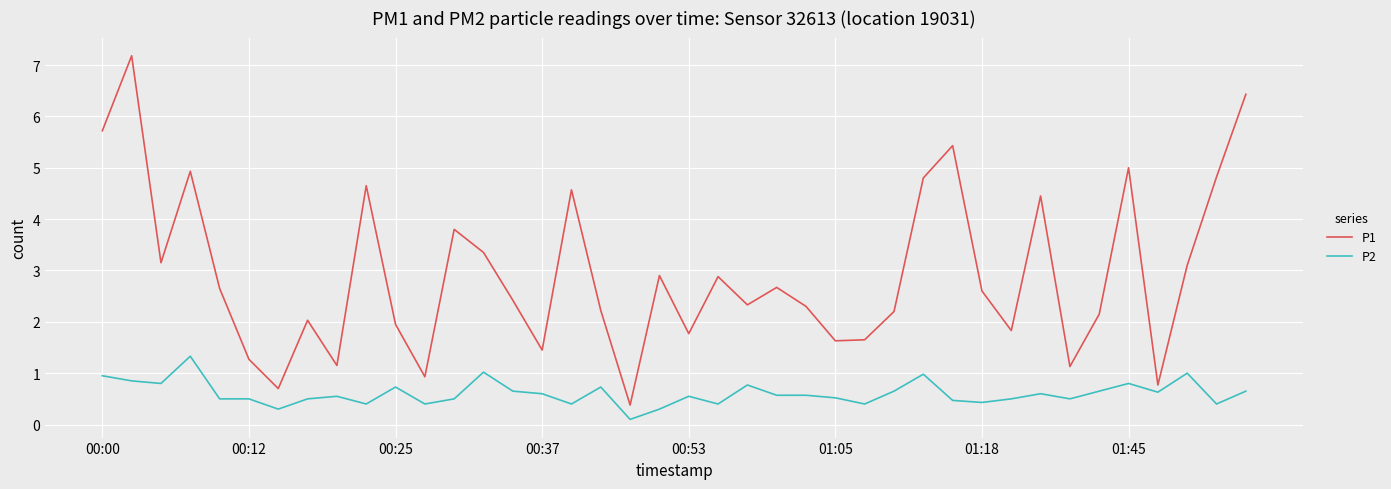

Rank the series by their maximum value, from highest to lowest.

P1, P2